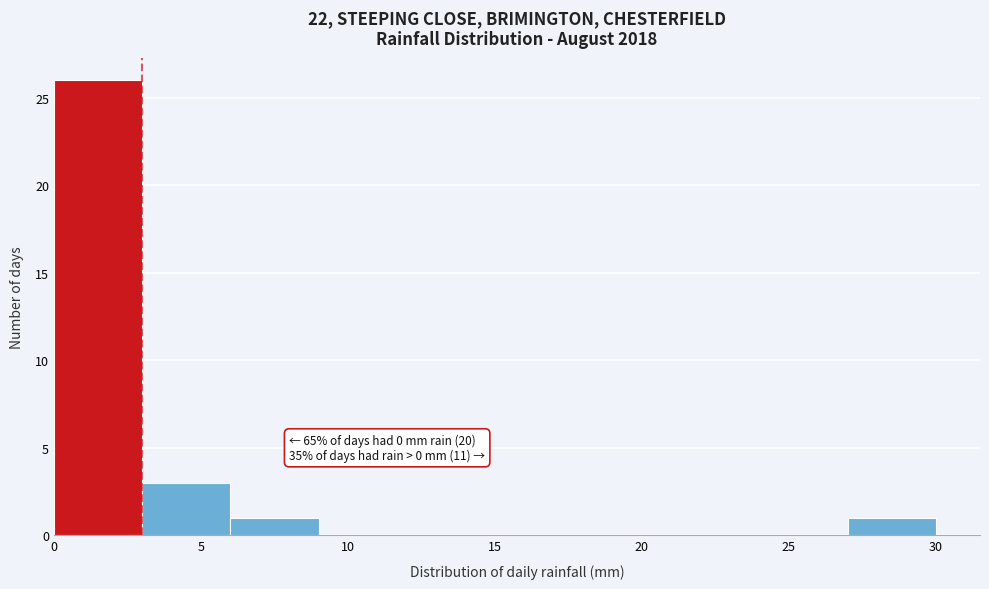

Which range on the x-axis has the tallest bar?

0 to 3